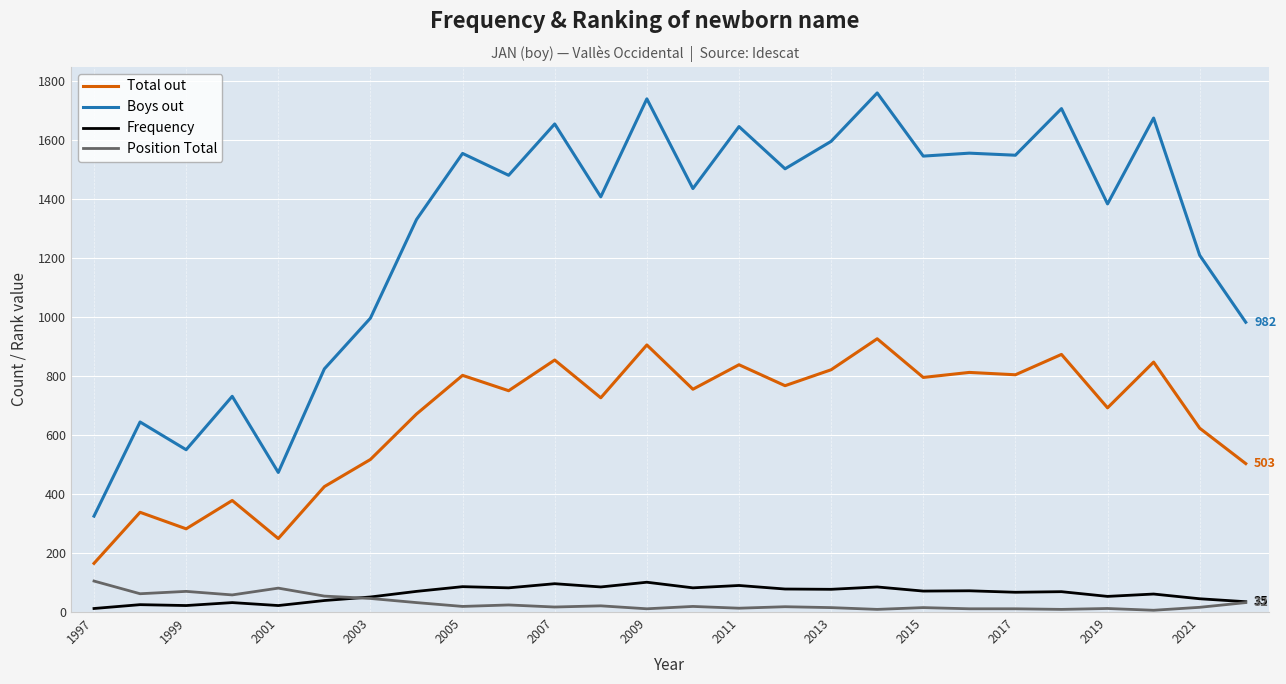

How many series are shown in this chart?

4